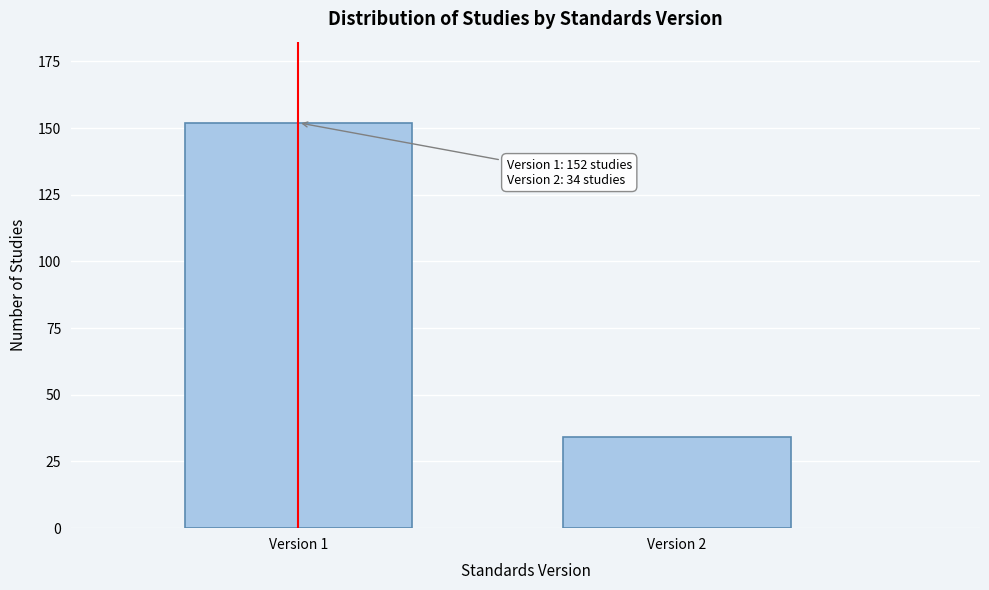

Reading left to right, transcribe all the data shown in this chart.

Version 1=152	Version 2=34